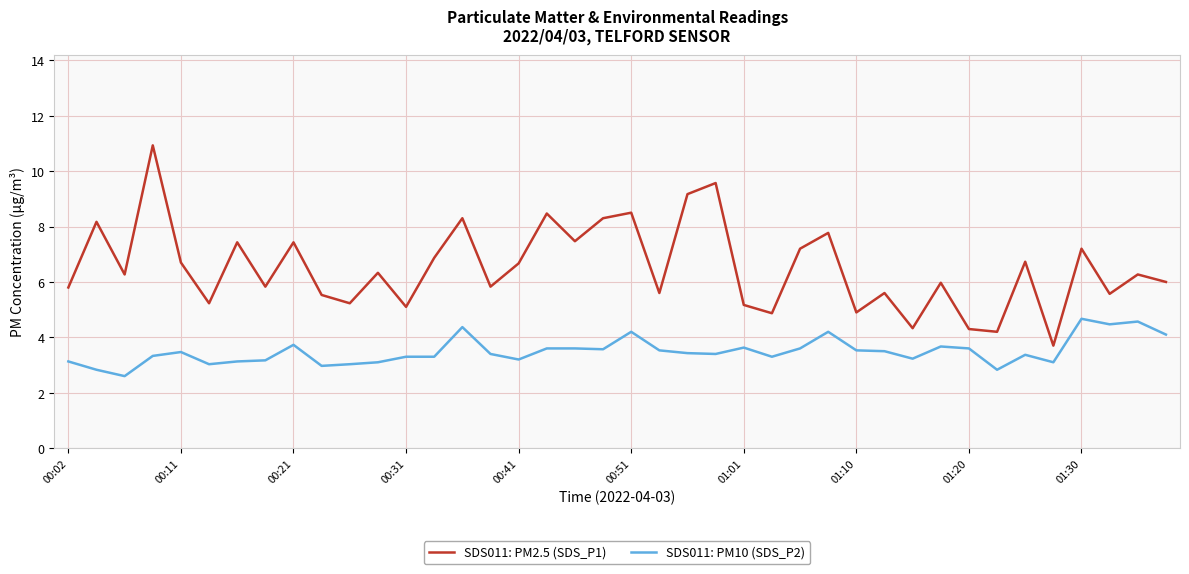

What are all the series names shown in the legend?

SDS011: PM2.5 (SDS_P1), SDS011: PM10 (SDS_P2)